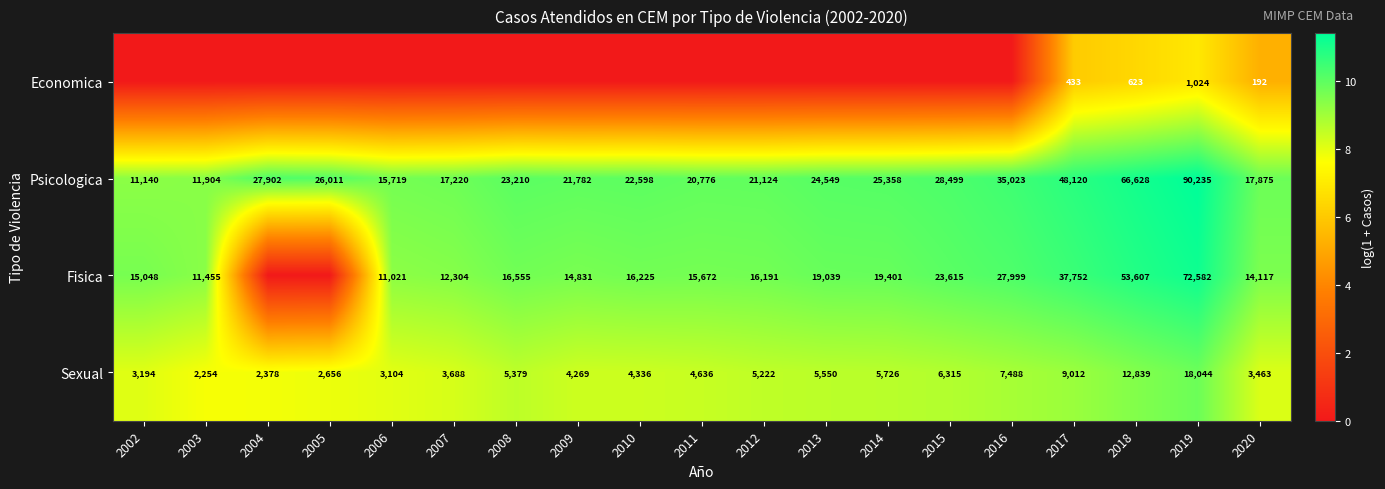

What is the minimum value for Sexual?

2254